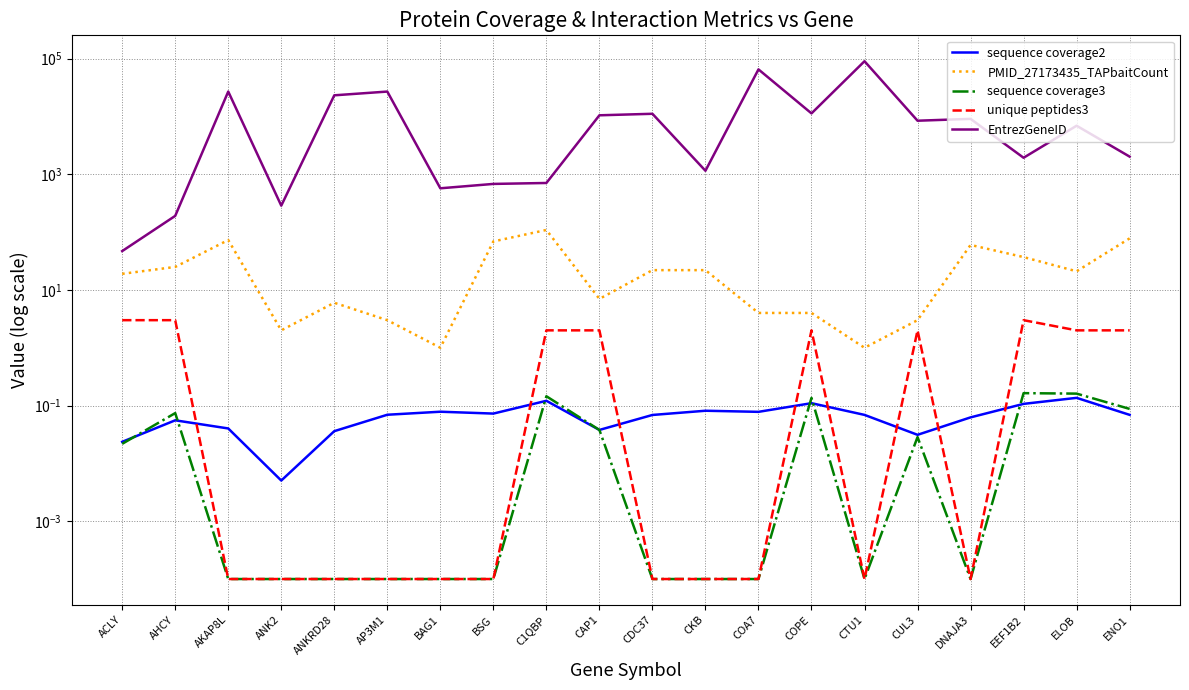

How many lines are shown in the chart?

5